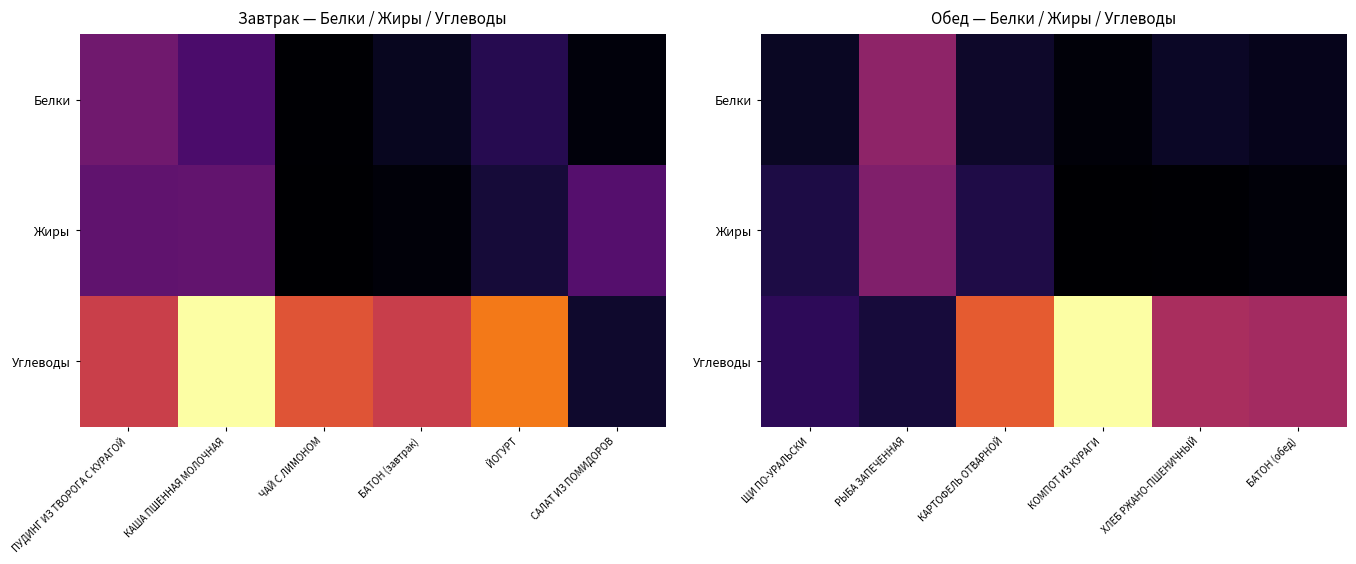

The value of Углеводы at КОМПОТ ИЗ КУРАГИ is 37.3. True or false?

True